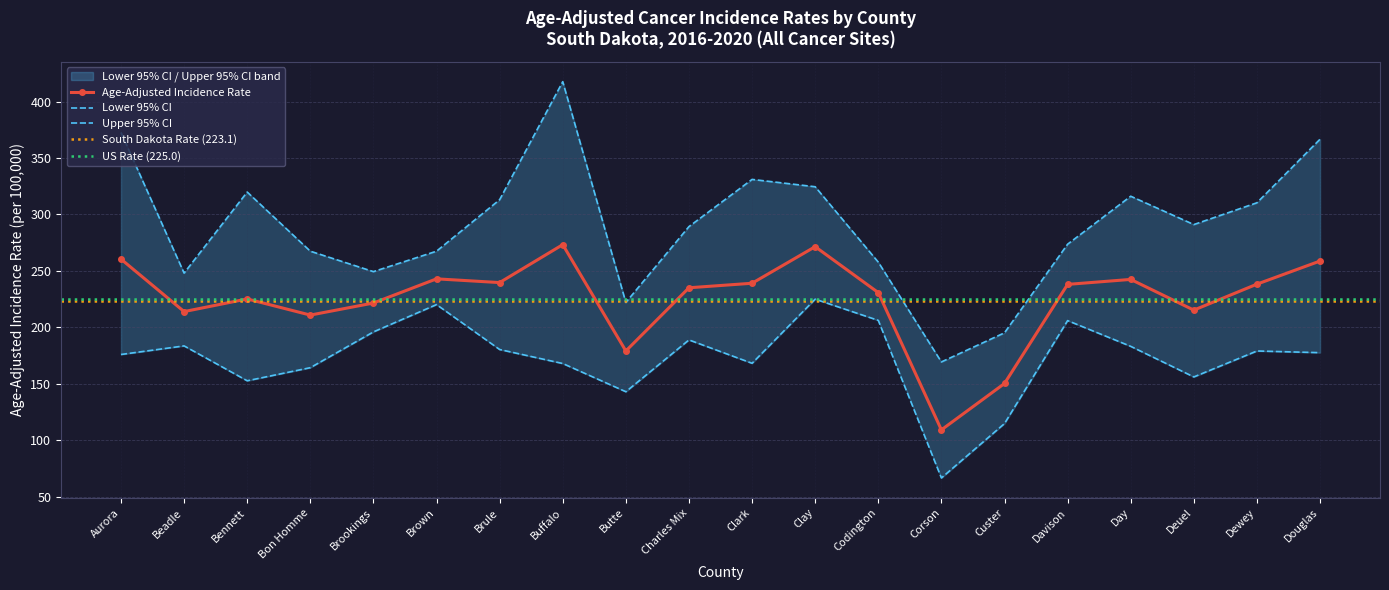

Reading left to right, transcribe all the data shown in this chart.

Age-Adjusted Incidence Rate: 260.4	213.9	225.1	210.8	221.5	242.9	239.6	273.2	179.0	235.0	239.0	271.4	230.7	109.1	150.2	238.0	242.4	215.2	238.2	258.7
Lower 95% CI: 175.9	183.5	152.6	164.2	195.9	220.1	180.3	167.9	142.9	188.8	168.1	224.9	206.1	66.5	114.7	205.9	183.1	156.0	179.0	177.5
Upper 95% CI: 372.6	248.0	319.8	267.4	249.3	267.4	313.0	417.6	222.0	289.2	331.0	324.5	257.7	169.3	195.1	273.6	316.1	291.0	310.3	366.6